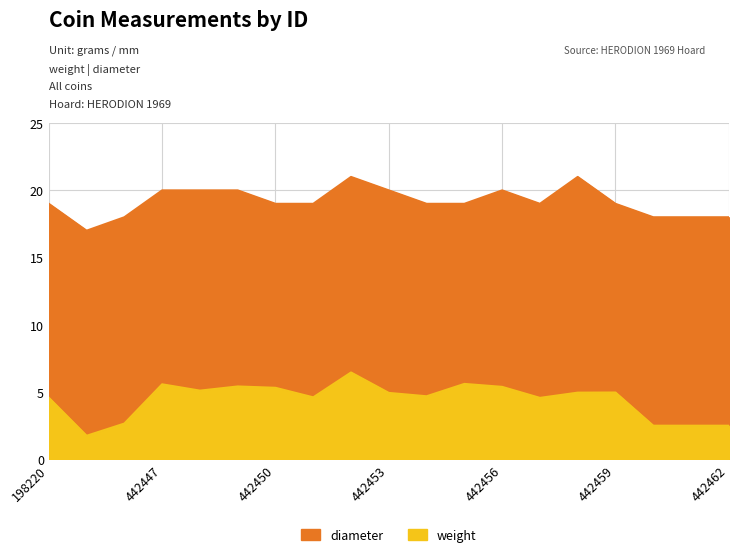

Does the chart have visible grid lines?

Yes